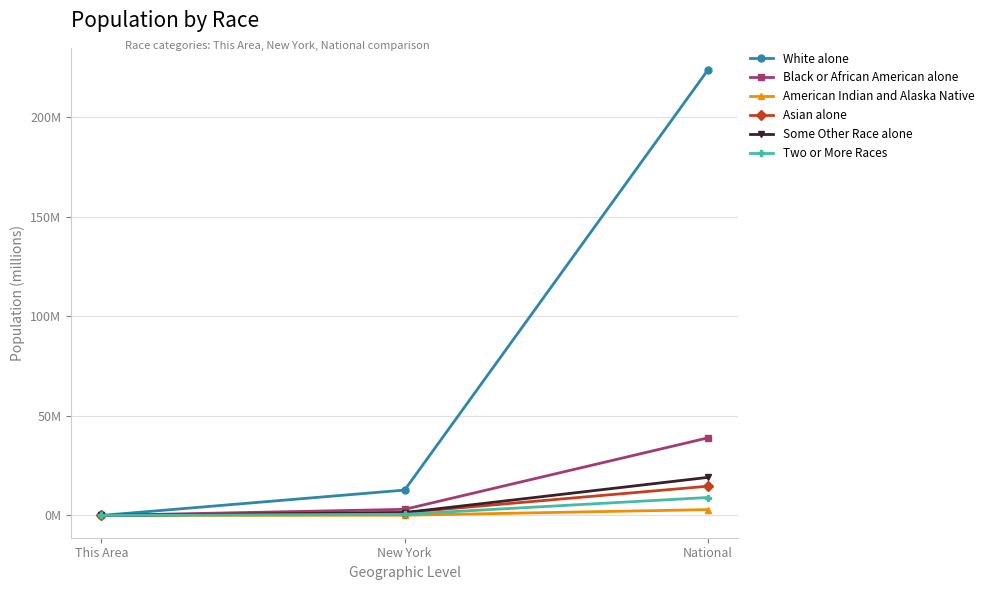

True or false: Black or African American alone has a value of 0.0 at This Area.

False